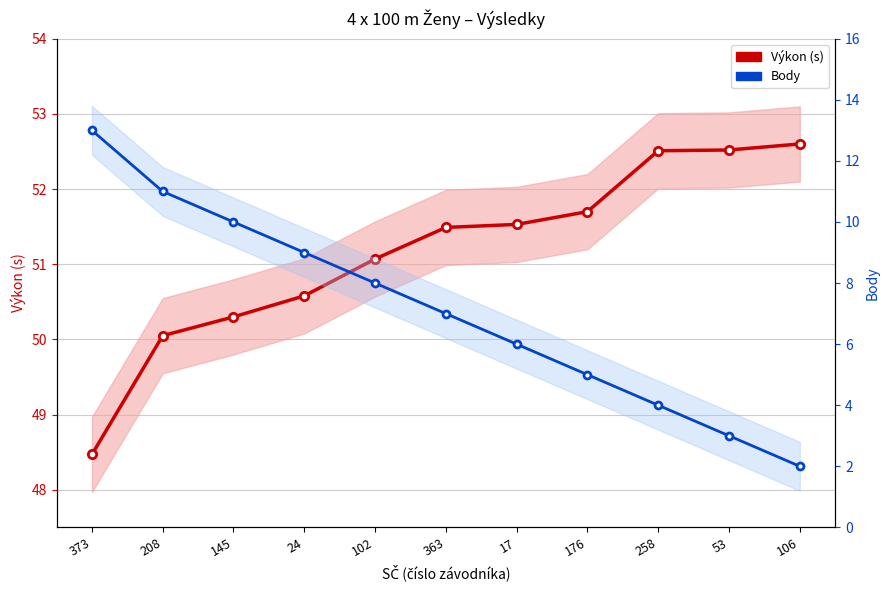

Reading left to right, transcribe all the data shown in this chart.

Výkon (s): 373=48.5	208=50.0	145=50.3	24=50.6	102=51.1	363=51.5	17=51.5	176=51.7	258=52.5	53=52.5	106=52.6
Body: 373=13.0	208=11.0	145=10.0	24=9.0	102=8.0	363=7.0	17=6.0	176=5.0	258=4.0	53=3.0	106=2.0